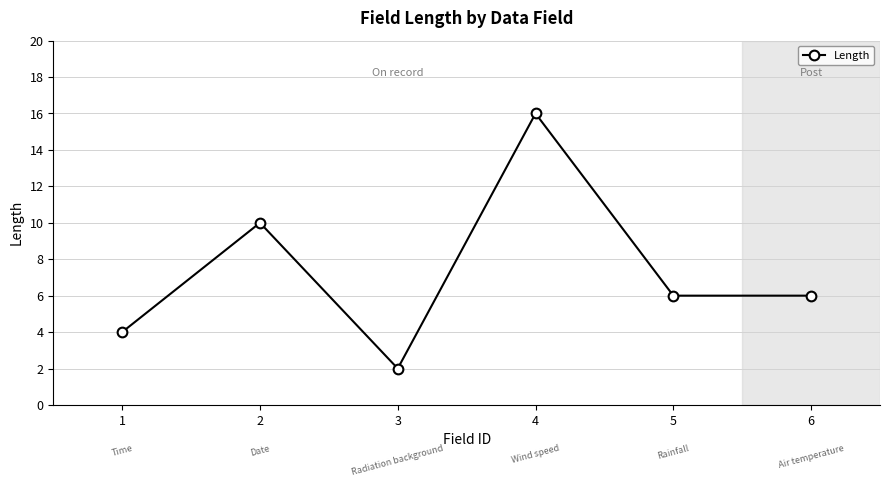

The chart shows a value of 6 at 4. True or false?

False